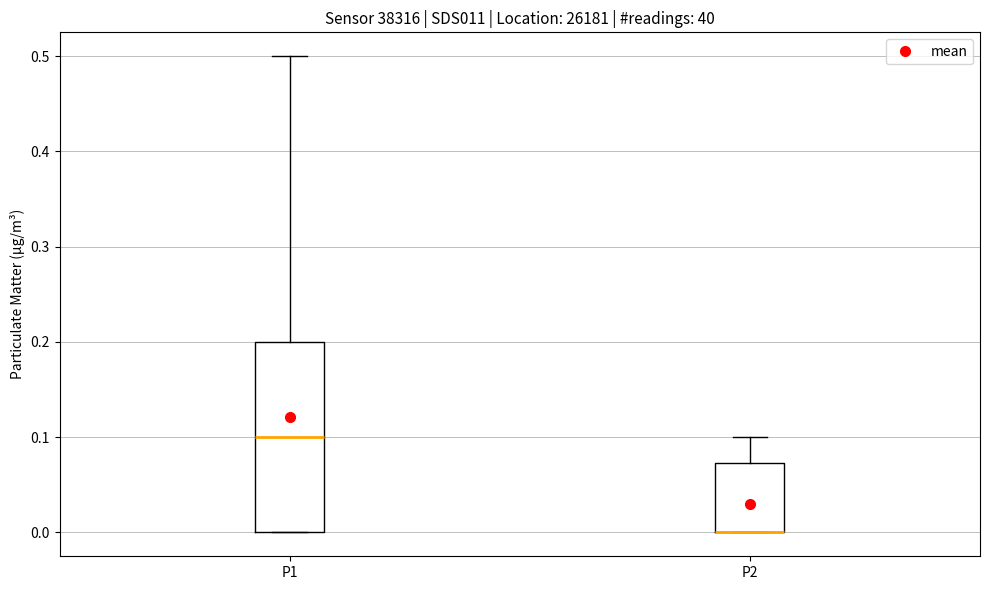

Comparing the boxes themselves (not the whiskers), which one is the tallest?

P1